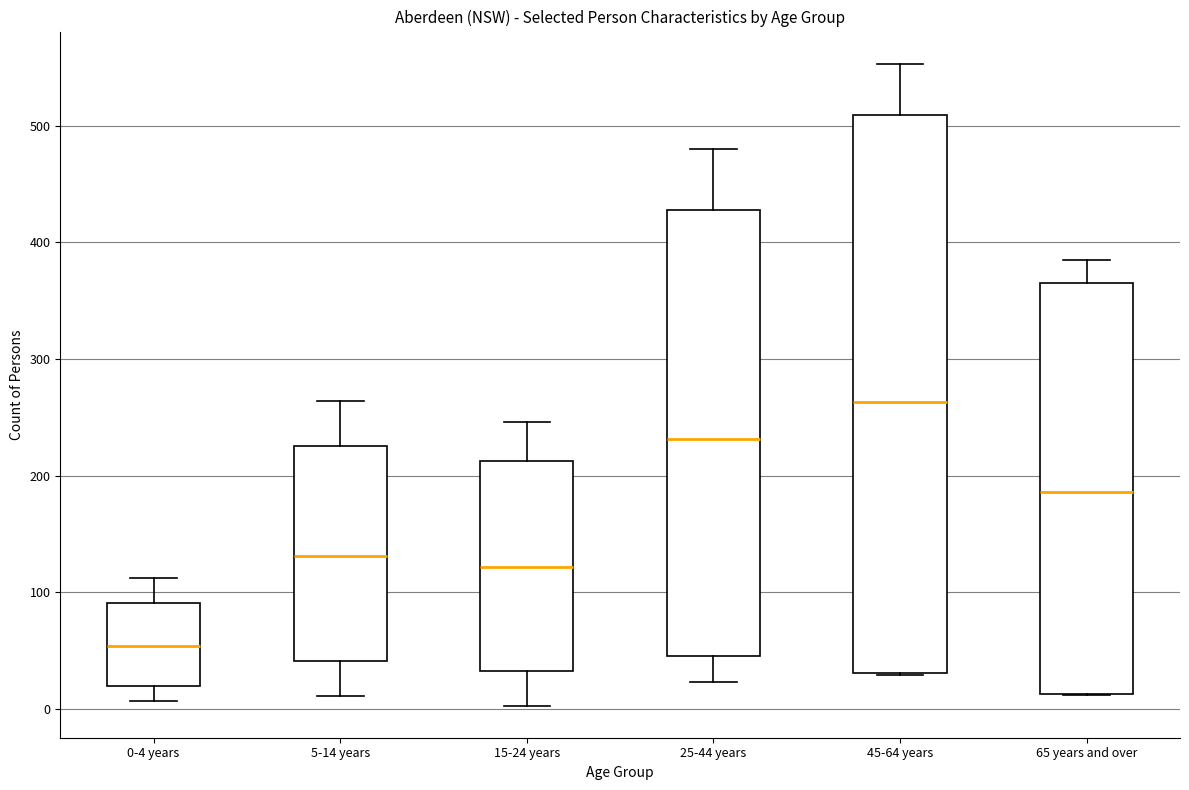

Reading left to right, read every box against the y-axis: the position of its median line, the range the box covers, and the ends of its whiskers. The values are not printed on the chart, so give them approximately, as read against the axis.

0-4 years: median 50, box 20 to 90, whiskers 10 to 110
5-14 years: median 130, box 40 to 230, whiskers 10 to 260
15-24 years: median 120, box 30 to 210, whiskers 0 to 250
25-44 years: median 230, box 50 to 430, whiskers 20 to 480
45-64 years: median 260, box 30 to 510, whiskers 30 to 550
65 years and over: median 190, box 10 to 370, whiskers 10 to 390